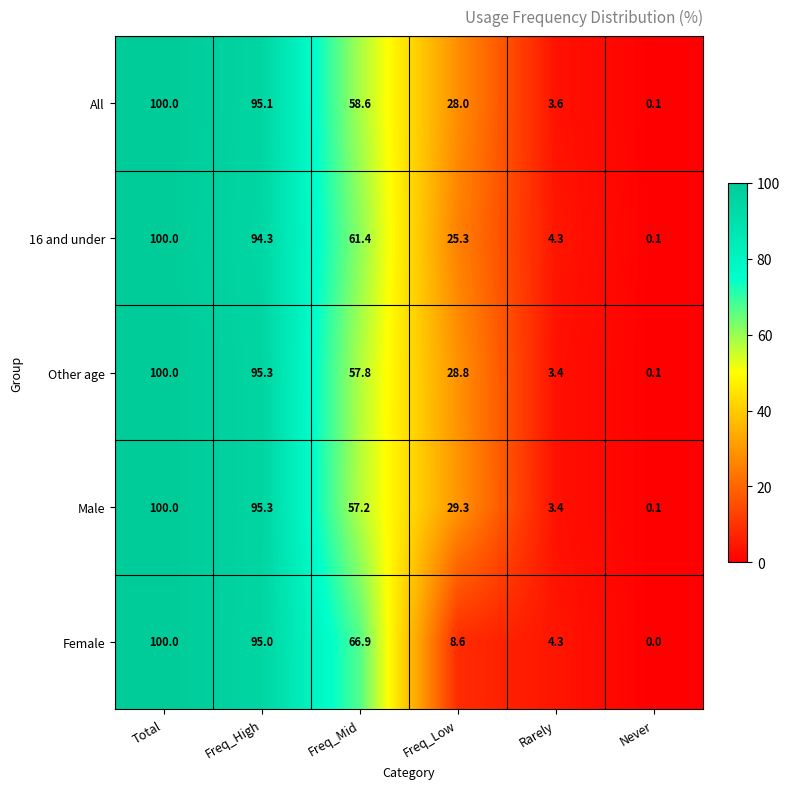

How many data points in 16 and under are less than 61?

3